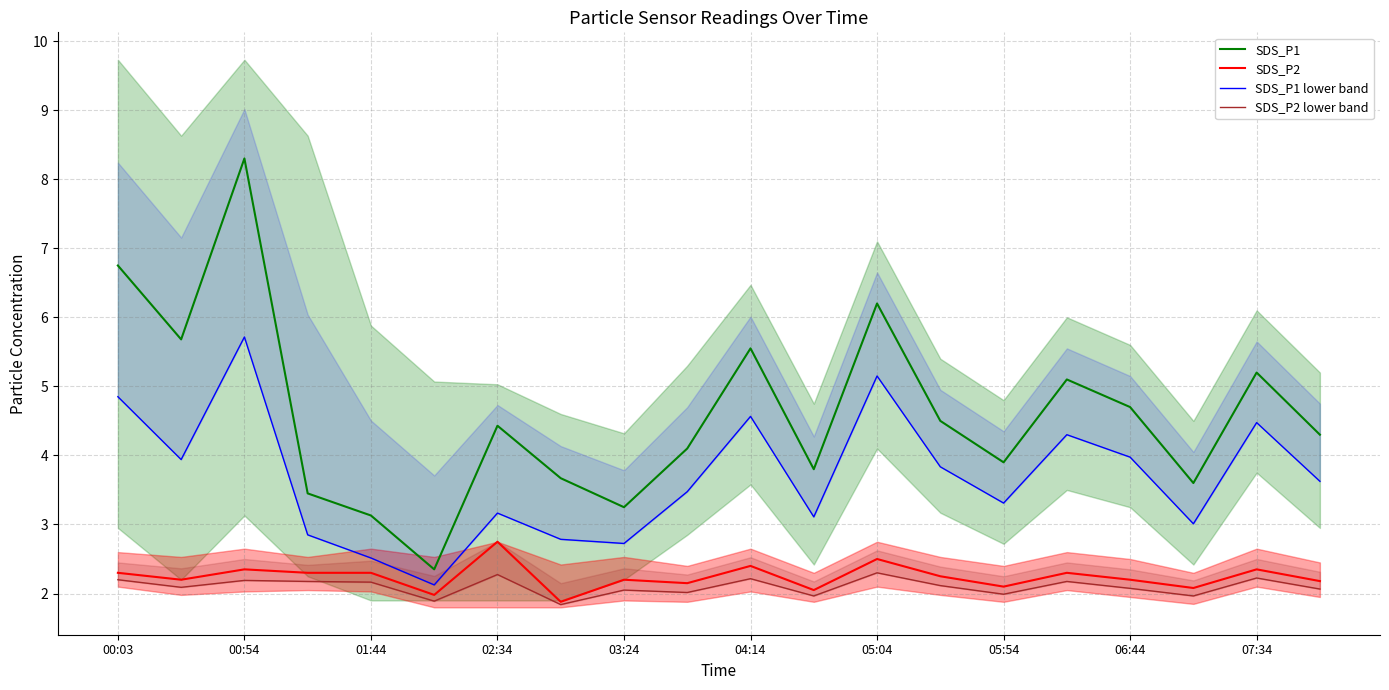

List the series in order of their peak value, highest first.

SDS_P1, SDS_P1 lower band, SDS_P2, SDS_P2 lower band